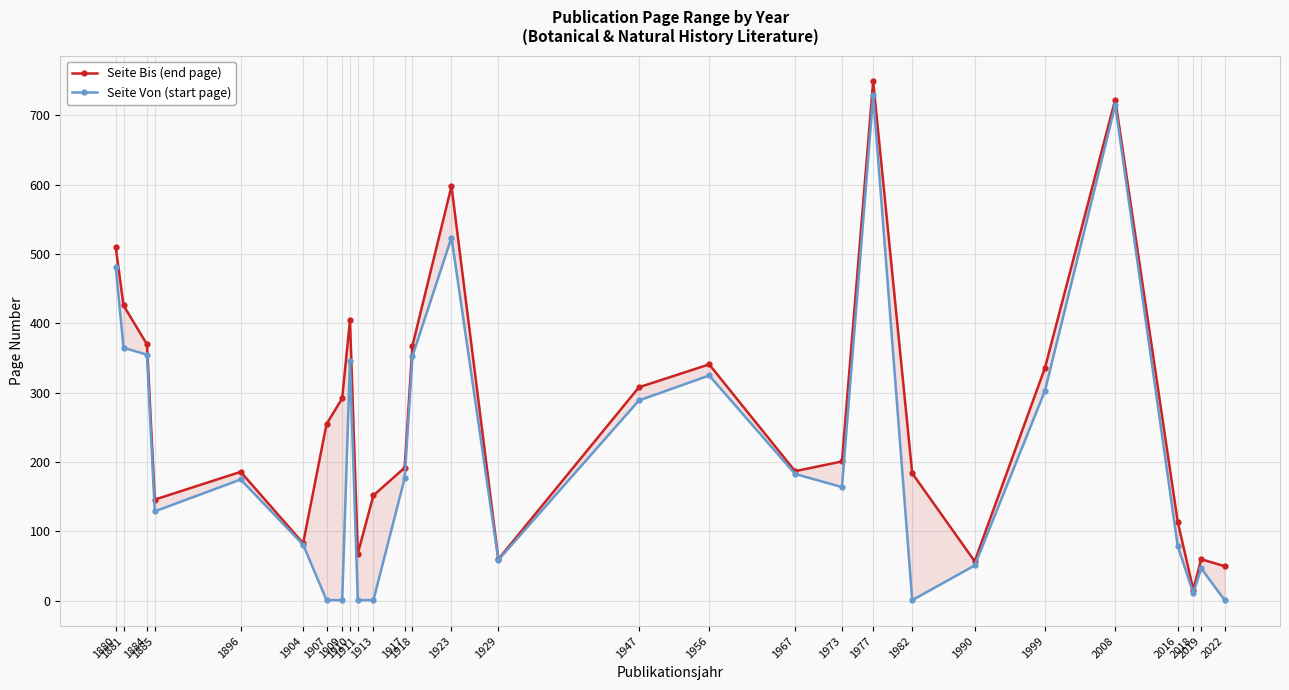

Which category has the highest value in the Seite Bis (end page) series?

1977